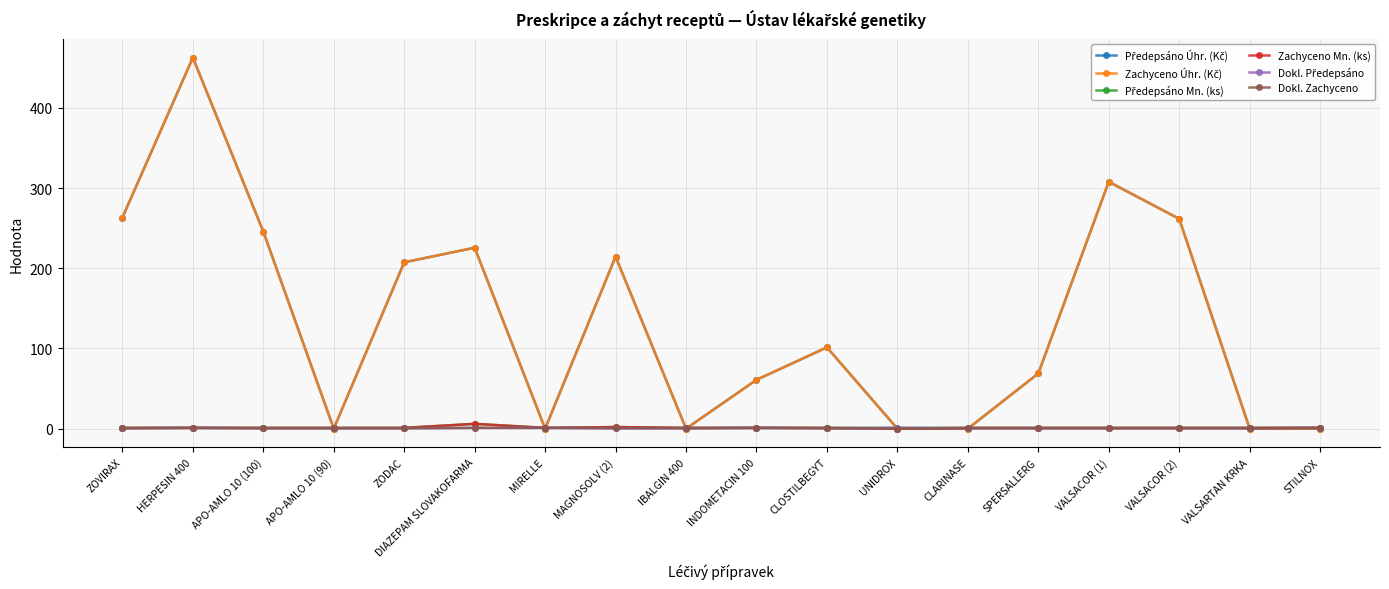

In Předepsáno Úhr. (Kč), how many points are higher than both neighbors (excluding endpoints)?

5